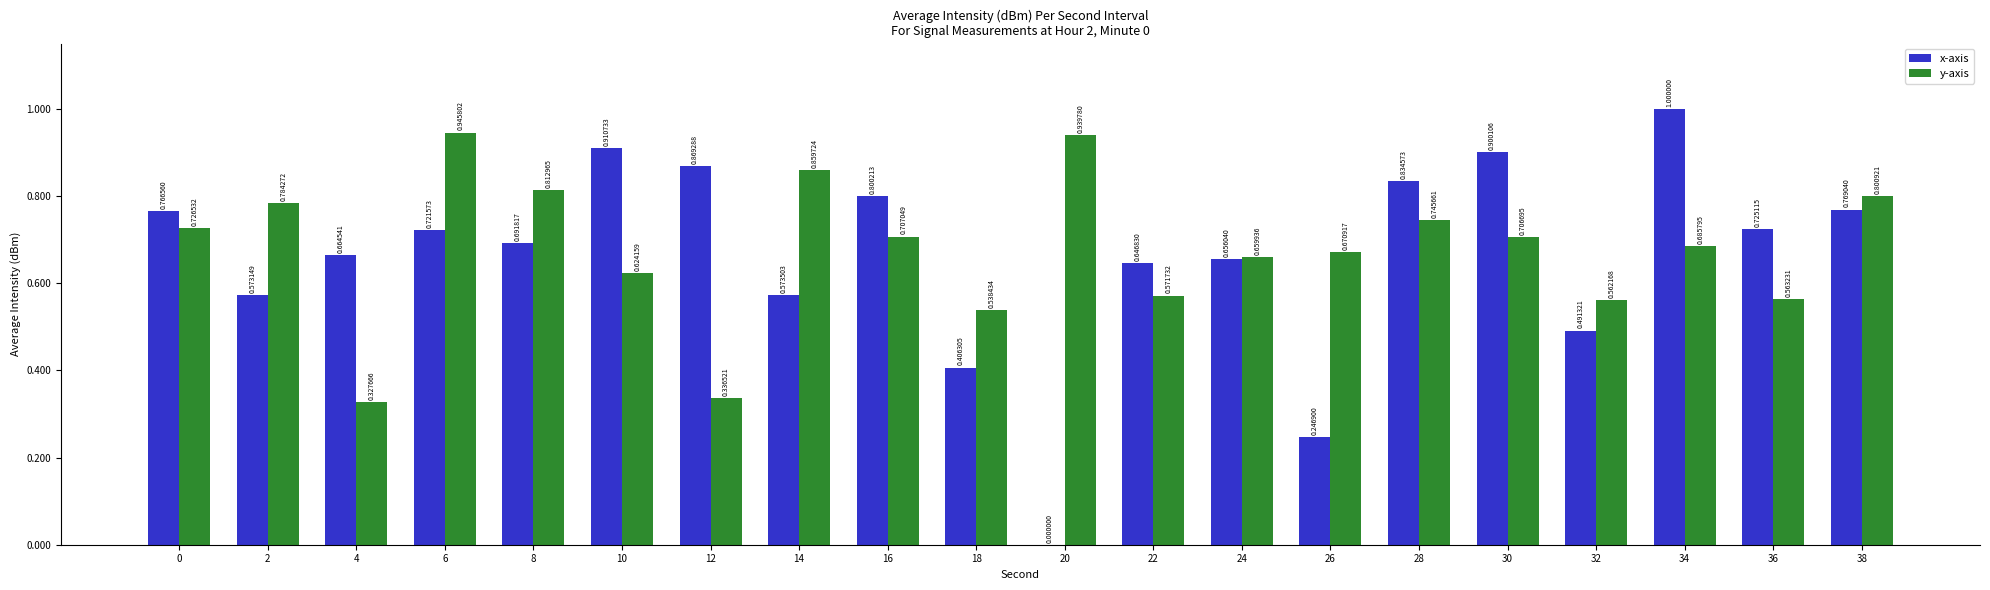

What is the difference between the y-axis values at 38 and 28?

0.1